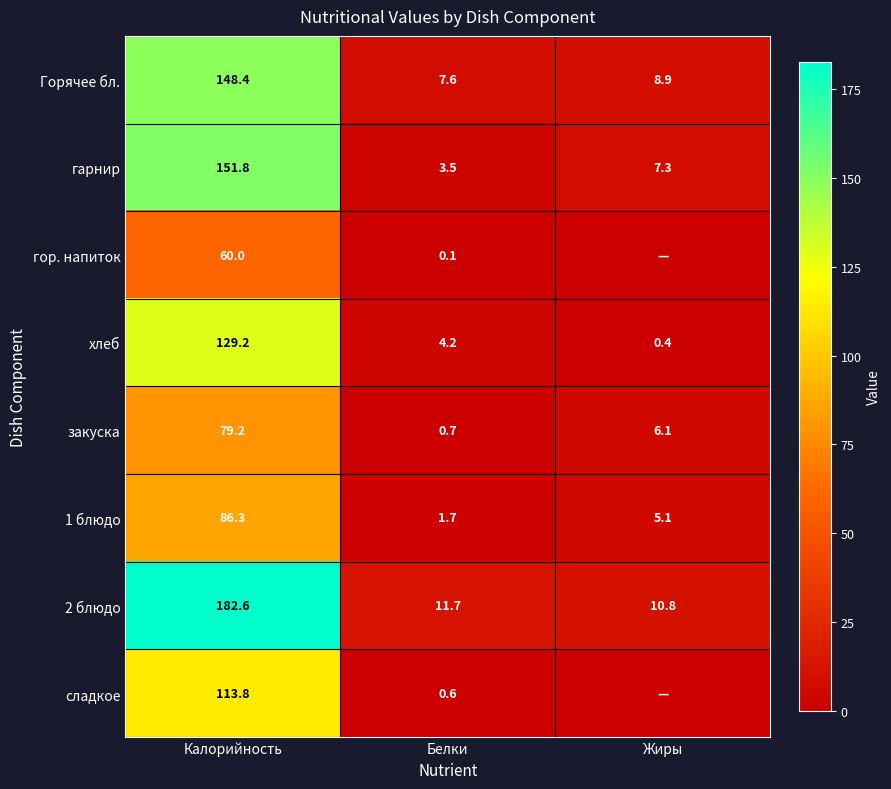

Which category has the highest value across all series?

Калорийность